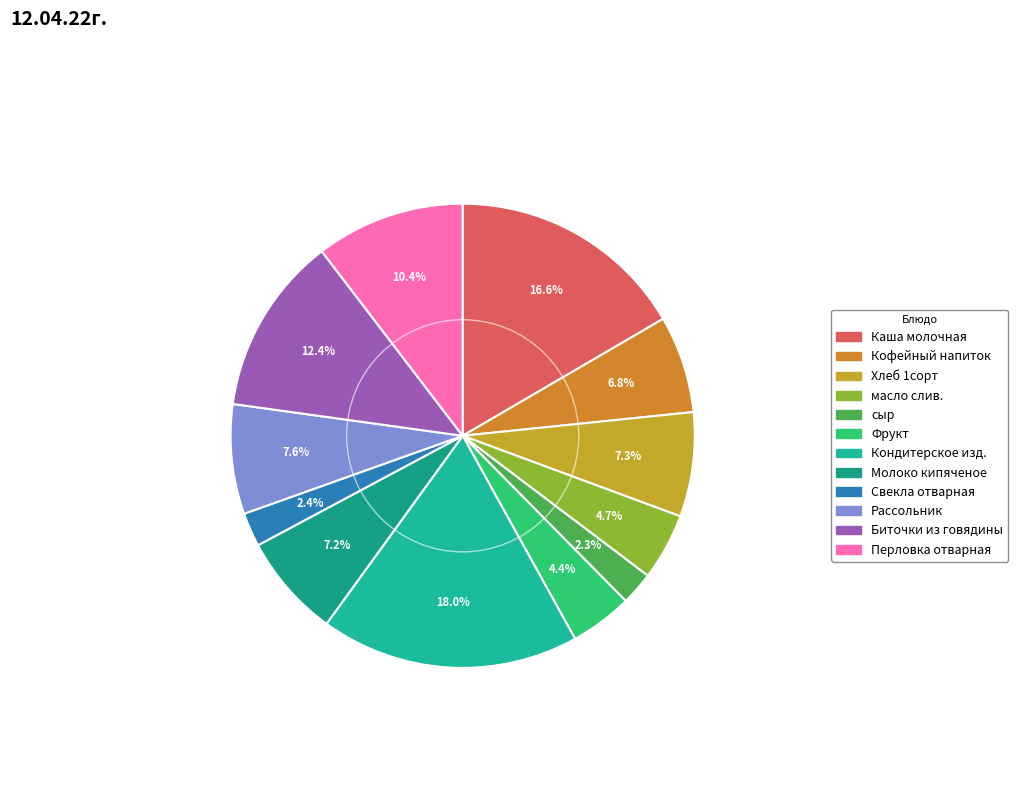

To the nearest percent, what is the difference between the масло слив. and Кондитерское изд. slice percentages?

13%